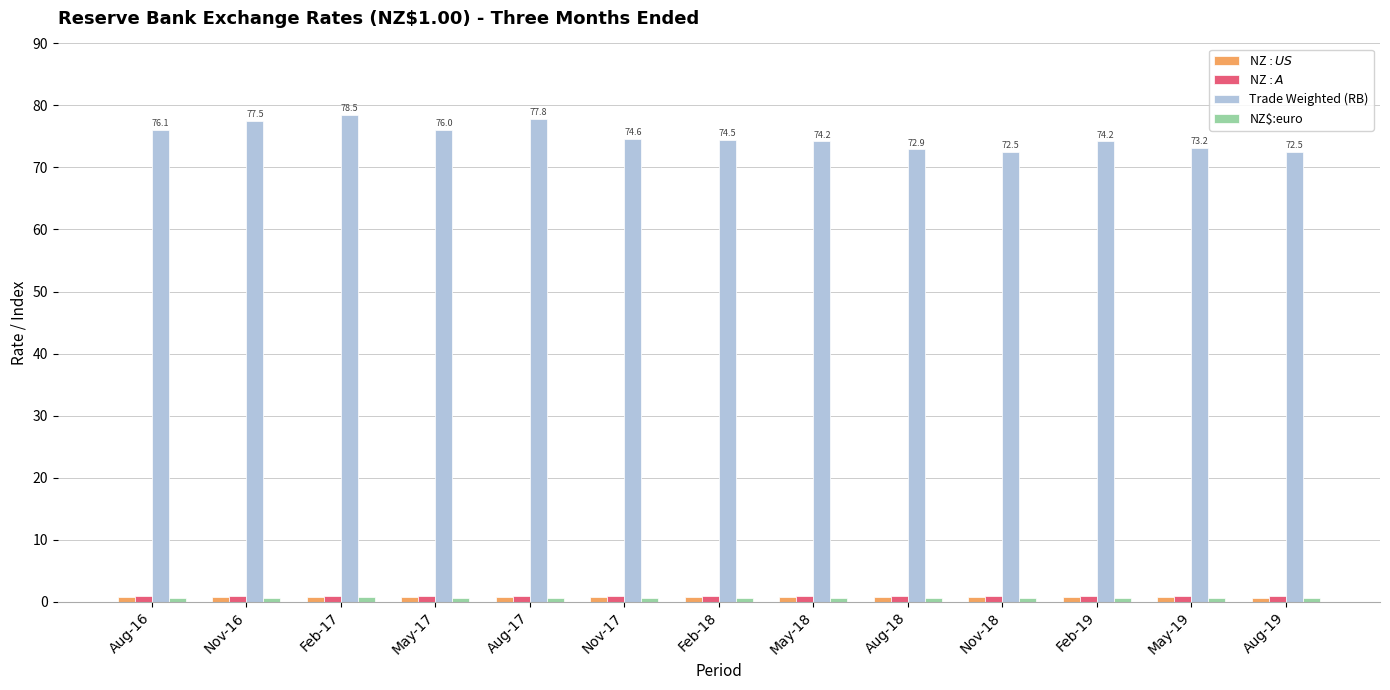

What is the total value across all series at Aug-16?

78.4